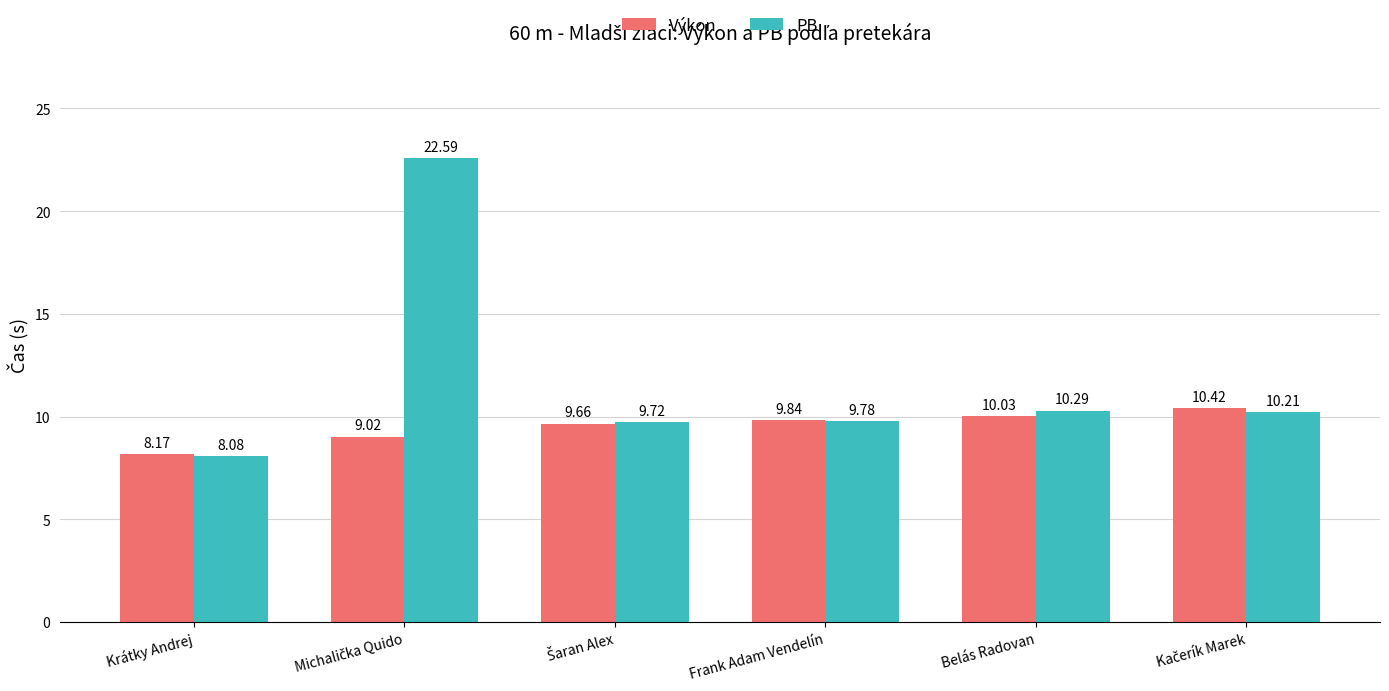

At how many categories does at least one series exceed 17?

1